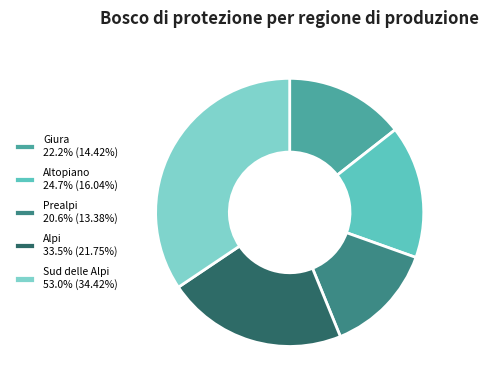

How many segments does this pie chart have?

5